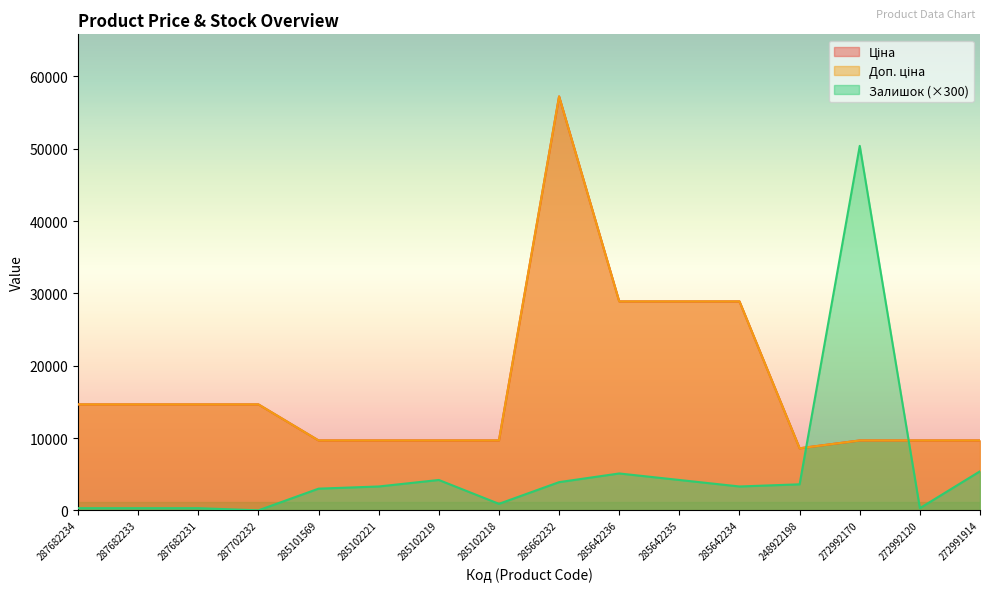

Where is the first local maximum for Залишок?

285102219